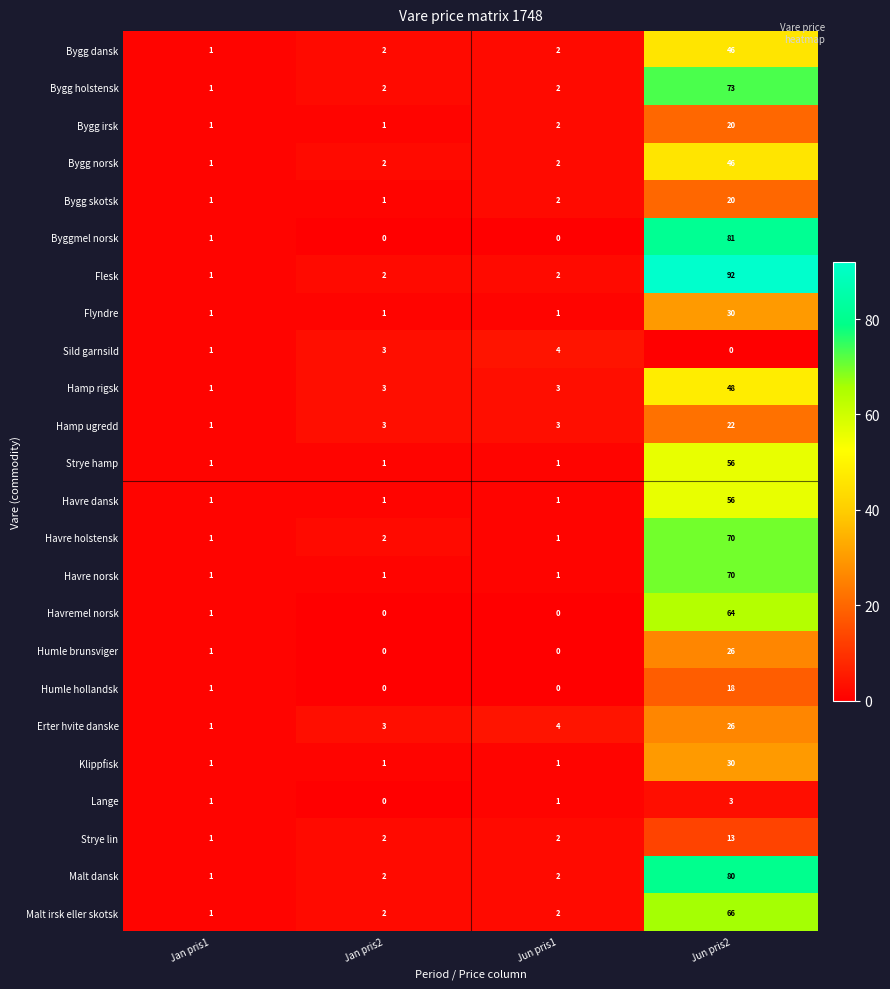

The Bygg norsk series shows 3 at Jun pris1. True or false?

False